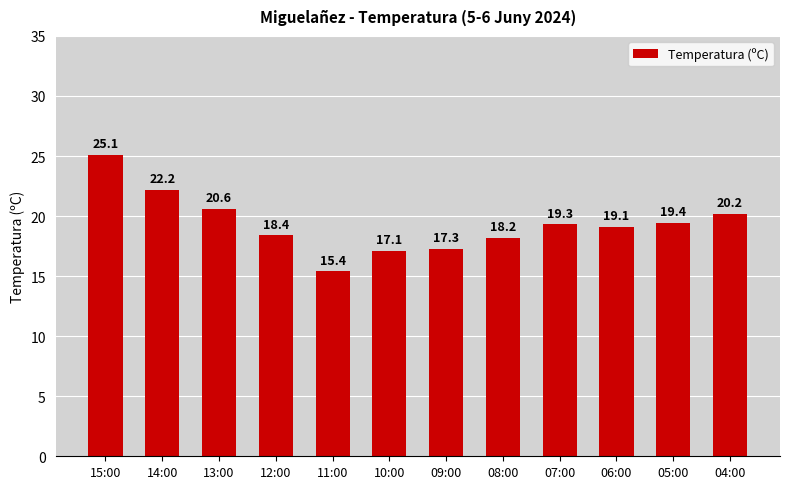

What is the label of the 4th bar from the right?

07:00